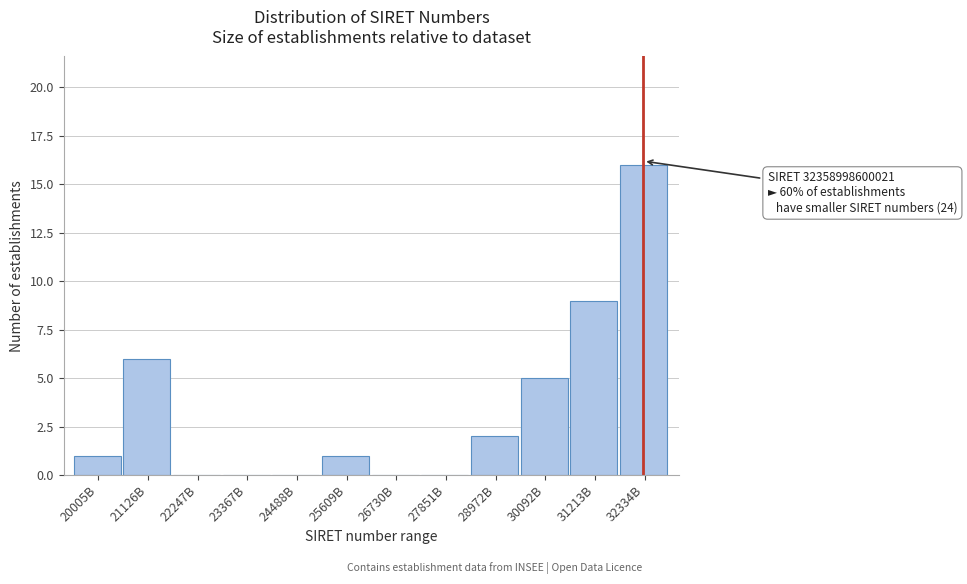

Reading right to left, extract all data points from this chart.

32334B=16	31213B=9	30092B=5	28972B=2	27851B=0	26730B=0	25609B=1	24488B=0	23367B=0	22247B=0	21126B=6	20005B=1